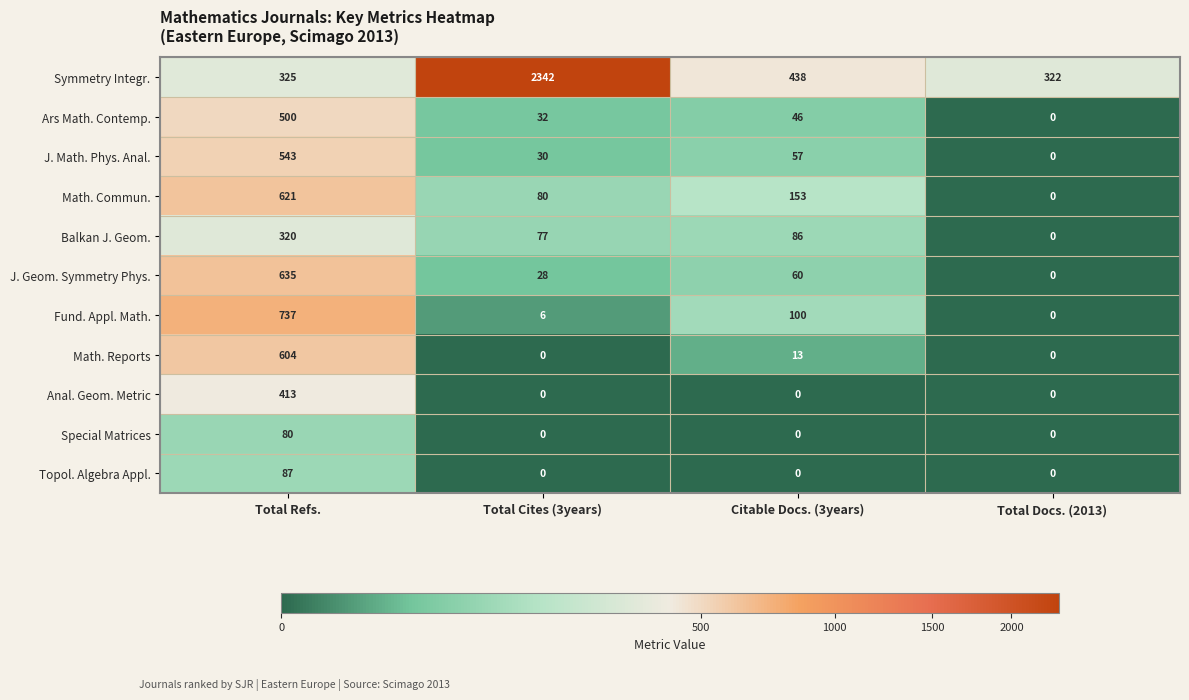

The value of Topol. Algebra Appl. at Citable Docs. (3years) is 36. True or false?

False